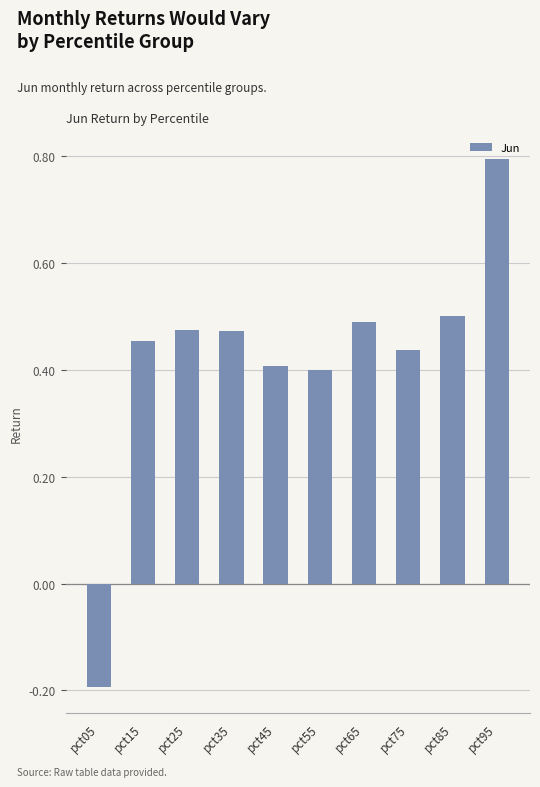

What is the value of the 1st bar from the left?

-0.2